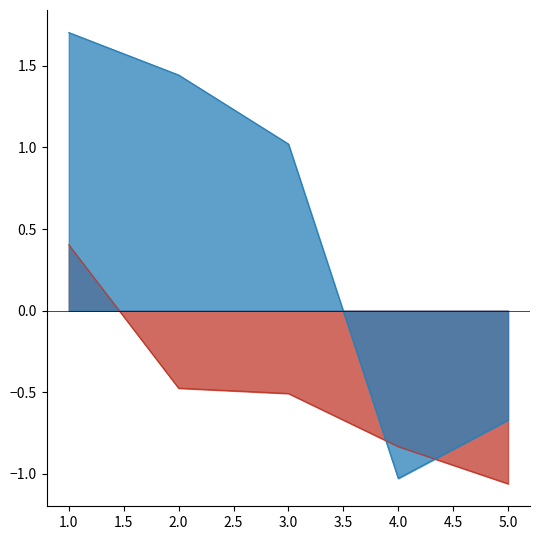

What is the spread (max minus min) of values at 2.0?

1.9